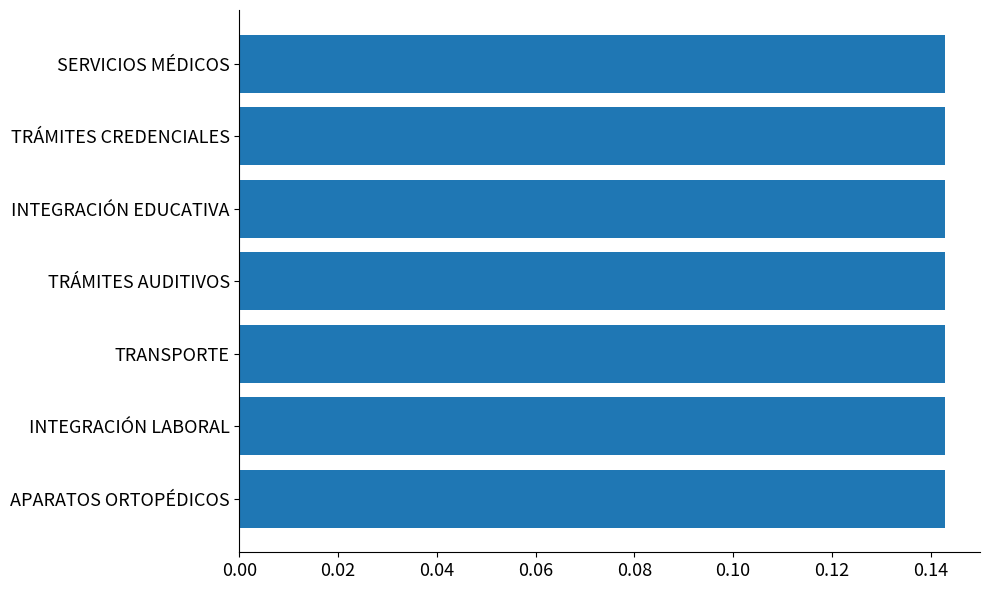

What is the sum of the values at APARATOS ORTOPÉDICOS and TRÁMITES CREDENCIALES?

0.3